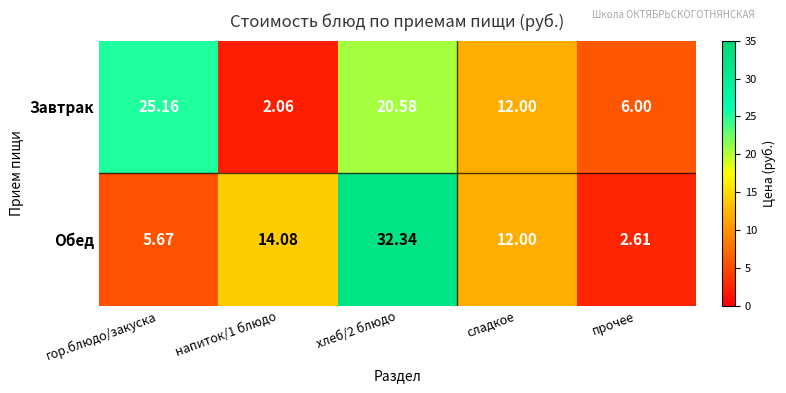

Which series has the largest total across all categories?

Обед